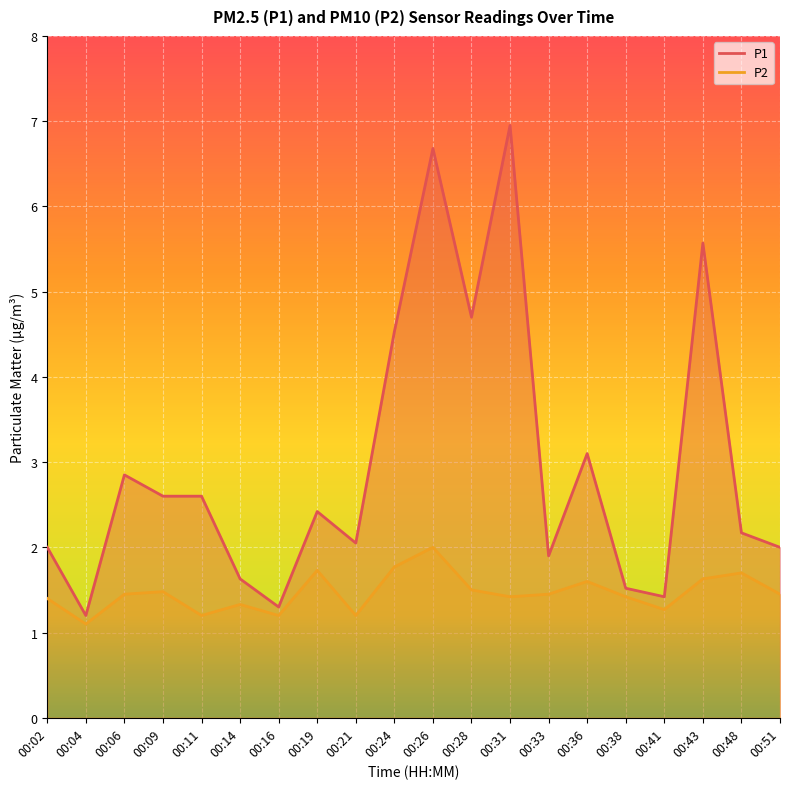

Which category has the highest value across all series?

00:31